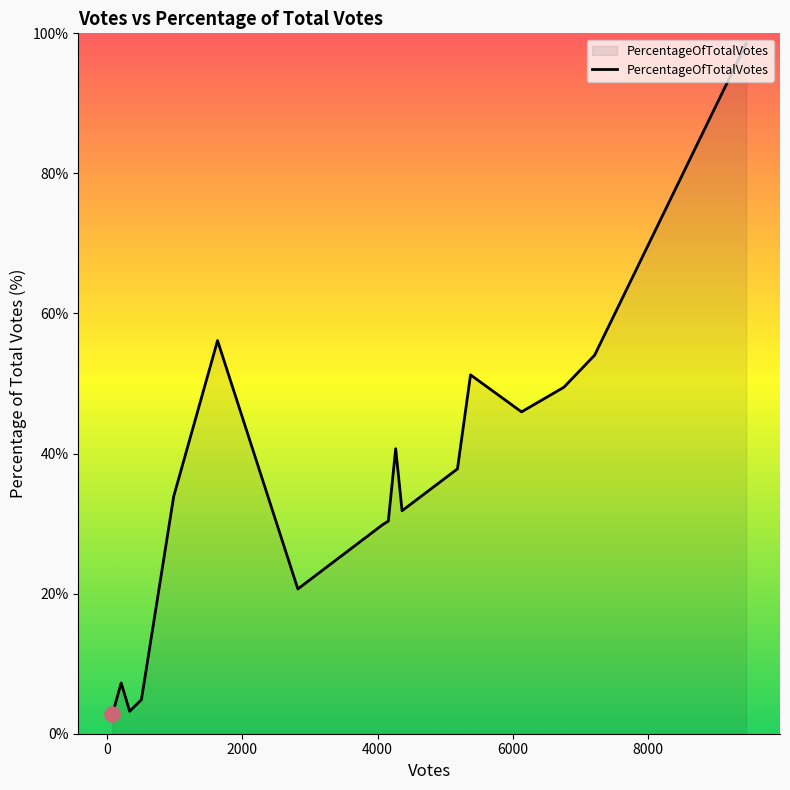

What is the difference between the maximum and minimum values?

95.8